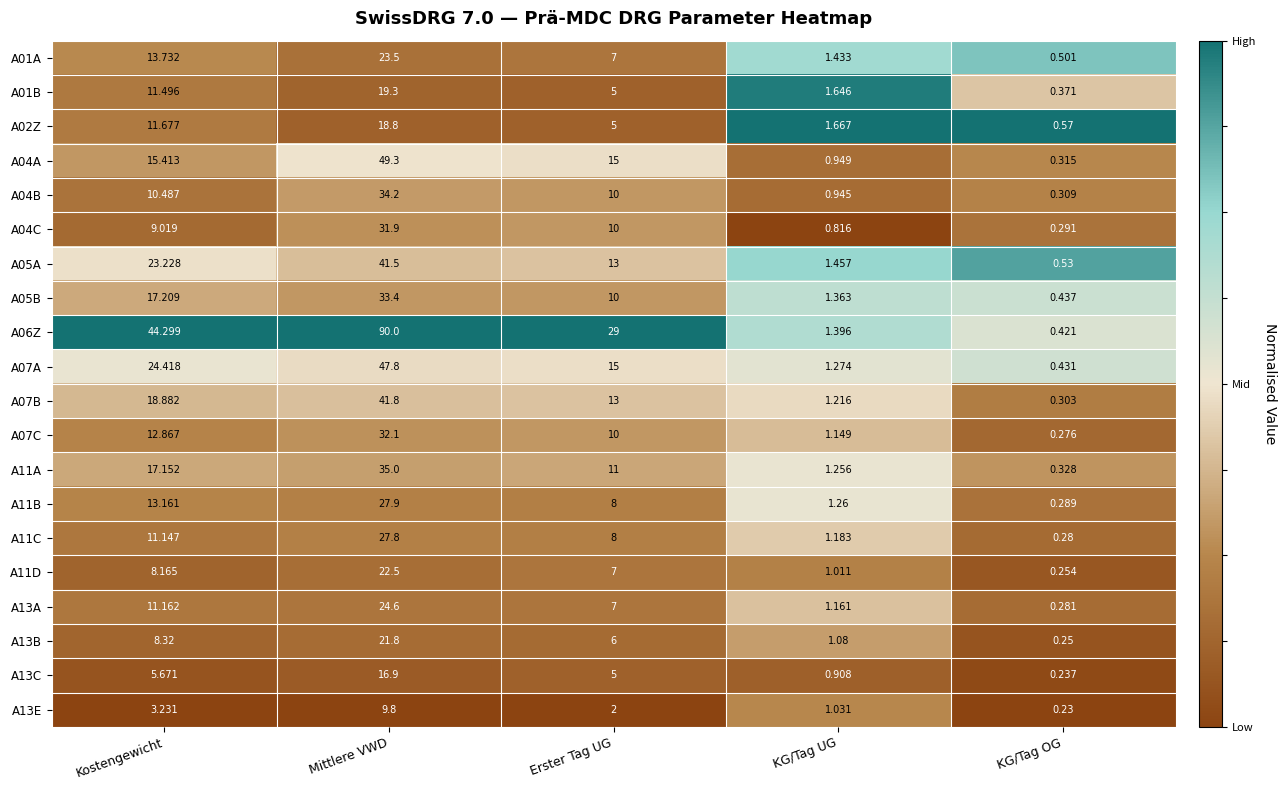

What is the greatest value displayed?

90.0